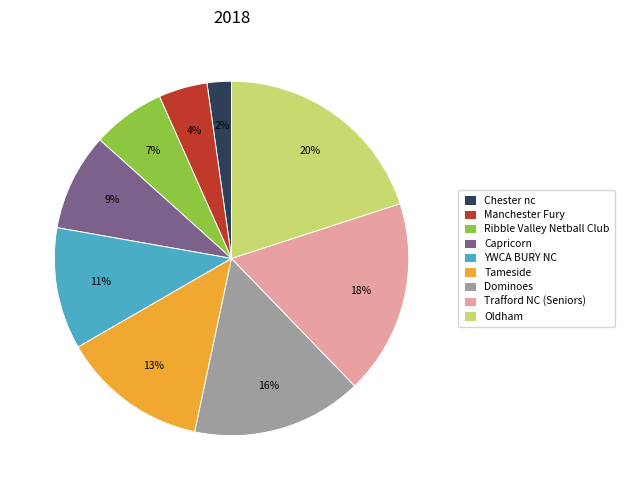

To the nearest percent, what percentage of the pie is Oldham?

20%